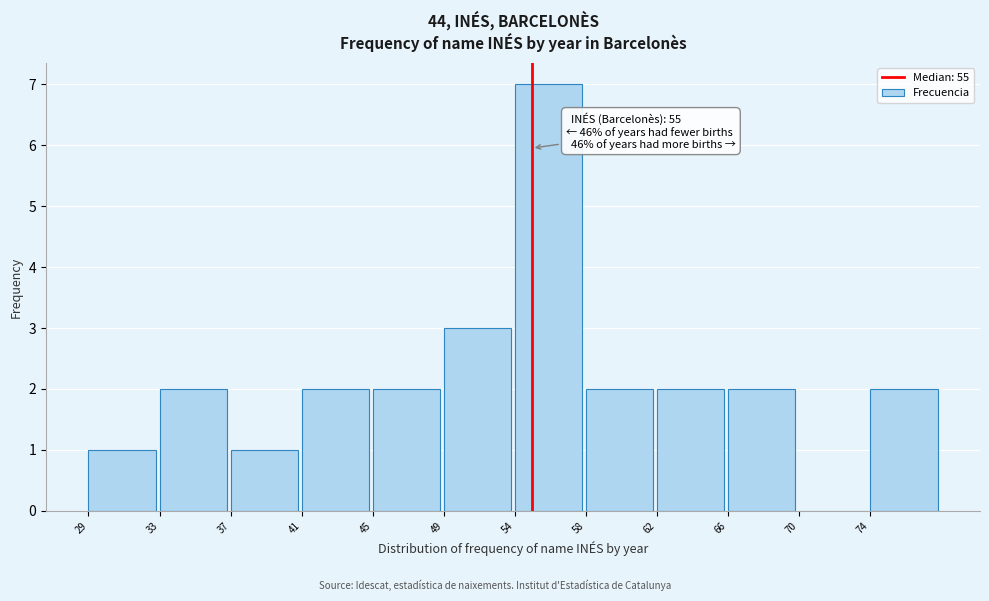

Reading left to right, transcribe all the data shown in this chart.

29=1	33=2	37=1	41=2	45=2	49=3	54=7	58=2	62=2	66=2	70=0	74=2